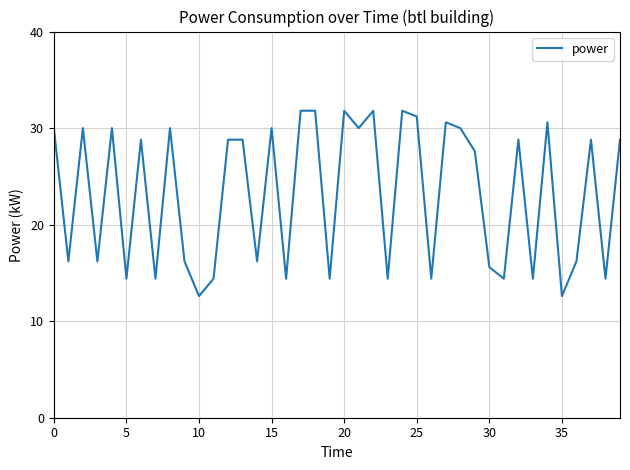

What is the maximum value shown in the chart?

31.8